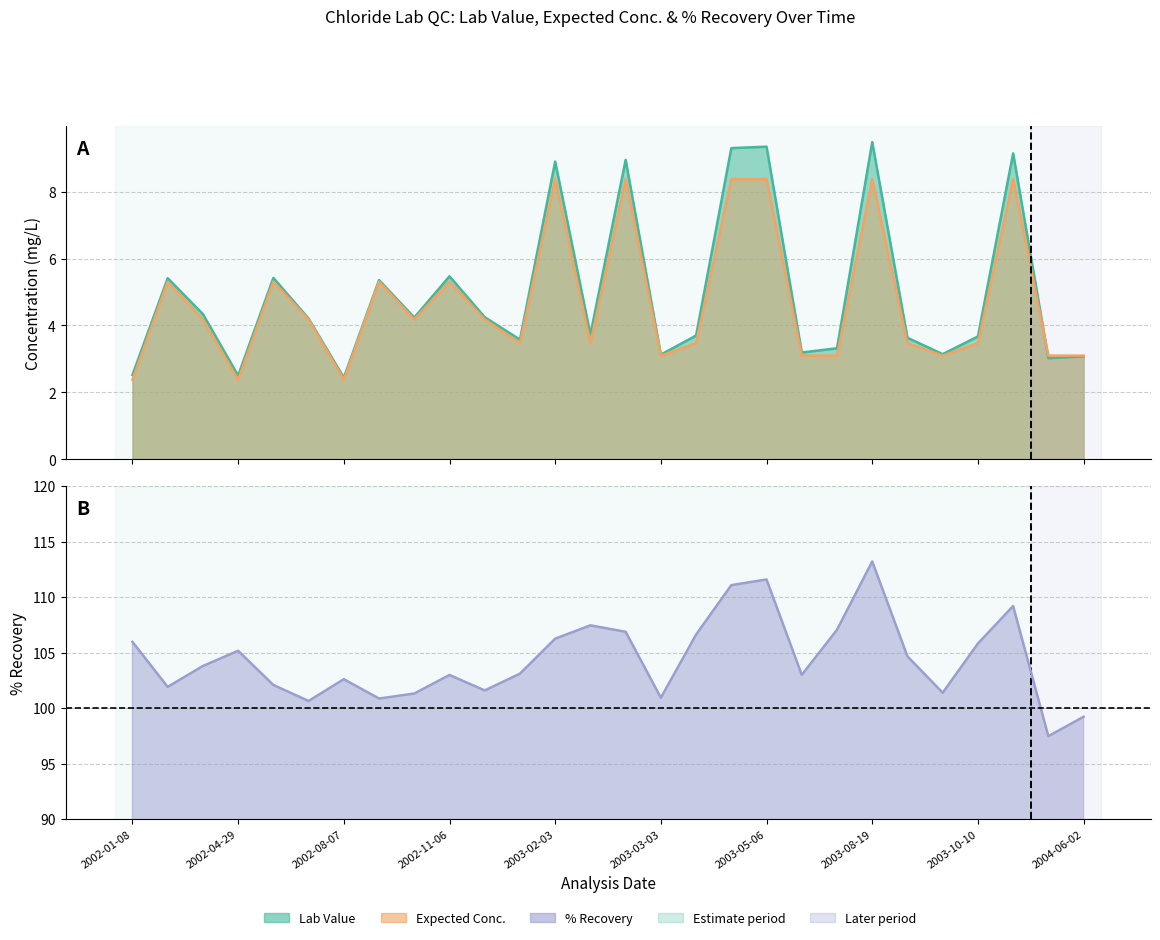

What position from the right is 2004-06-02?

1